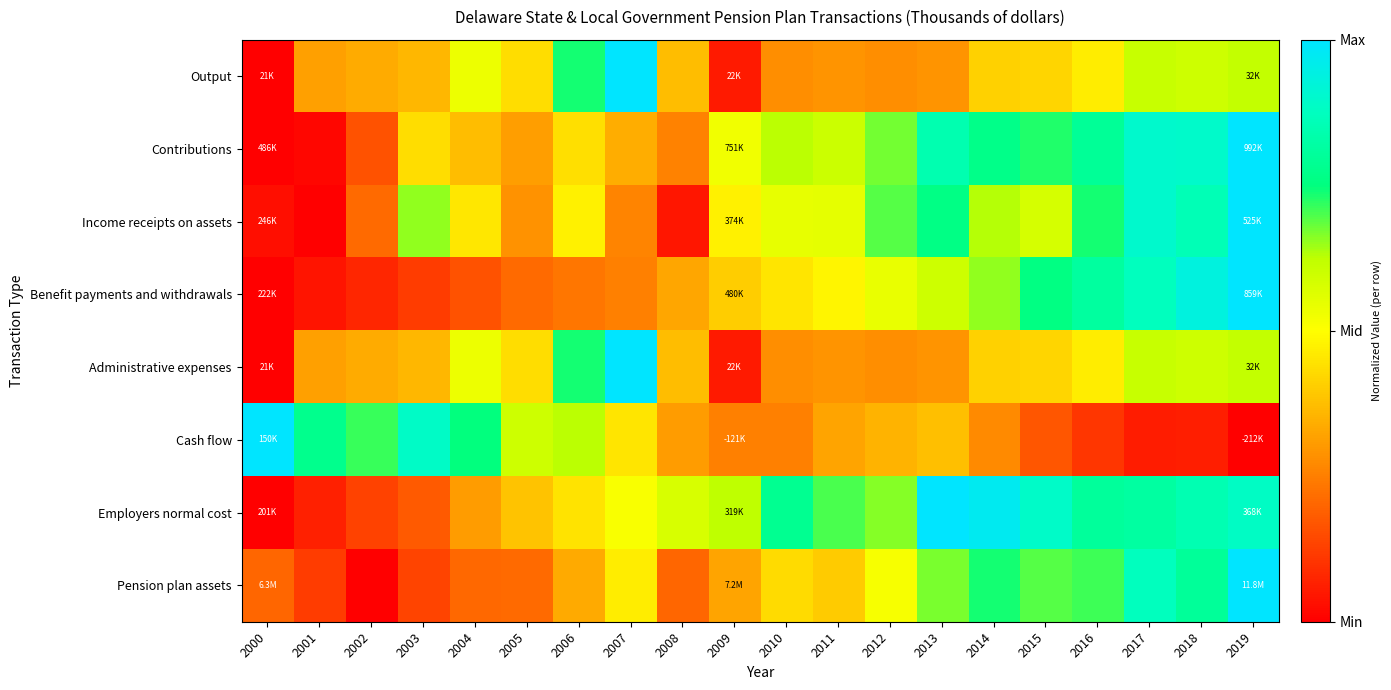

Reading left to right, what are all the values shown in this chart?

Output: 2000=0.0	2001=0.3	2002=0.3	2003=0.4	2004=0.5	2005=0.4	2006=0.7	2007=1.0	2008=0.4	2009=0.1	2010=0.3	2011=0.3	2012=0.3	2013=0.3	2014=0.4	2015=0.4	2016=0.5	2017=0.6	2018=0.6	2019=0.6
Contributions: 2000=0.0	2001=0.0	2002=0.2	2003=0.4	2004=0.4	2005=0.3	2006=0.4	2007=0.3	2008=0.3	2009=0.5	2010=0.6	2011=0.6	2012=0.7	2013=0.8	2014=0.8	2015=0.7	2016=0.8	2017=0.9	2018=0.9	2019=1.0
Income receipts on assets: 2000=0.0	2001=0.0	2002=0.2	2003=0.7	2004=0.5	2005=0.3	2006=0.5	2007=0.3	2008=0.0	2009=0.5	2010=0.5	2011=0.6	2012=0.7	2013=0.8	2014=0.6	2015=0.6	2016=0.7	2017=0.9	2018=0.9	2019=1.0
Benefit payments and withdrawals: 2000=0.0	2001=0.0	2002=0.1	2003=0.1	2004=0.2	2005=0.2	2006=0.2	2007=0.3	2008=0.3	2009=0.4	2010=0.5	2011=0.5	2012=0.5	2013=0.6	2014=0.7	2015=0.8	2016=0.8	2017=0.9	2018=0.9	2019=1.0
Administrative expenses: 2000=0.0	2001=0.3	2002=0.3	2003=0.4	2004=0.5	2005=0.4	2006=0.7	2007=1.0	2008=0.4	2009=0.1	2010=0.3	2011=0.3	2012=0.3	2013=0.3	2014=0.4	2015=0.4	2016=0.5	2017=0.6	2018=0.6	2019=0.6
Cash flow: 2000=1.0	2001=0.8	2002=0.7	2003=0.9	2004=0.7	2005=0.6	2006=0.6	2007=0.5	2008=0.3	2009=0.3	2010=0.3	2011=0.3	2012=0.4	2013=0.4	2014=0.3	2015=0.2	2016=0.1	2017=0.1	2018=0.1	2019=0.0
Employers normal cost: 2000=0.0	2001=0.1	2002=0.1	2003=0.2	2004=0.3	2005=0.4	2006=0.4	2007=0.5	2008=0.6	2009=0.6	2010=0.8	2011=0.7	2012=0.7	2013=1.0	2014=1.0	2015=0.9	2016=0.8	2017=0.8	2018=0.8	2019=0.9
Pension plan assets: 2000=0.2	2001=0.1	2002=0.0	2003=0.1	2004=0.2	2005=0.2	2006=0.3	2007=0.5	2008=0.2	2009=0.3	2010=0.4	2011=0.4	2012=0.5	2013=0.7	2014=0.7	2015=0.7	2016=0.7	2017=0.9	2018=0.8	2019=1.0